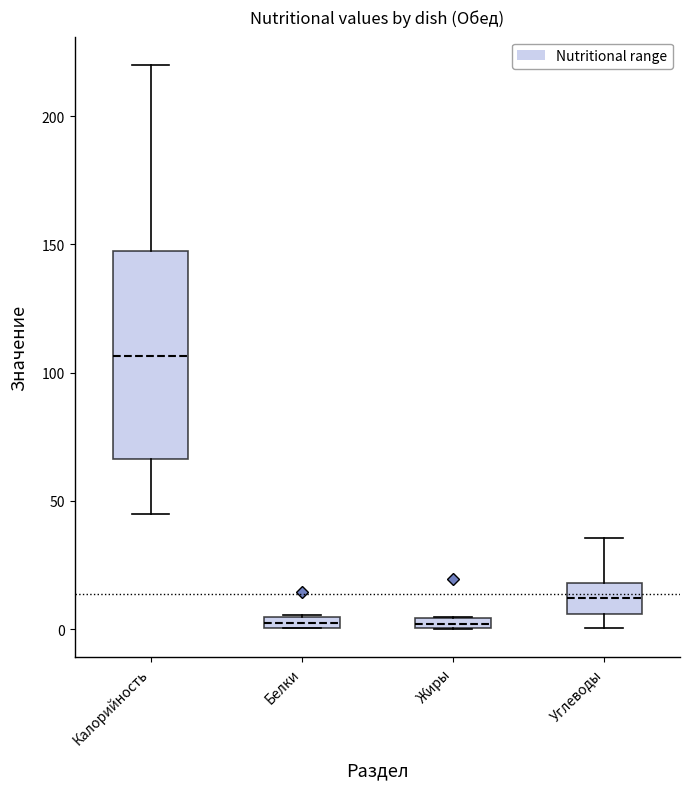

Where does the median line of the box for Углеводы sit on the y-axis? The values are not printed on the chart, so give them approximately, as read against the axis.

10